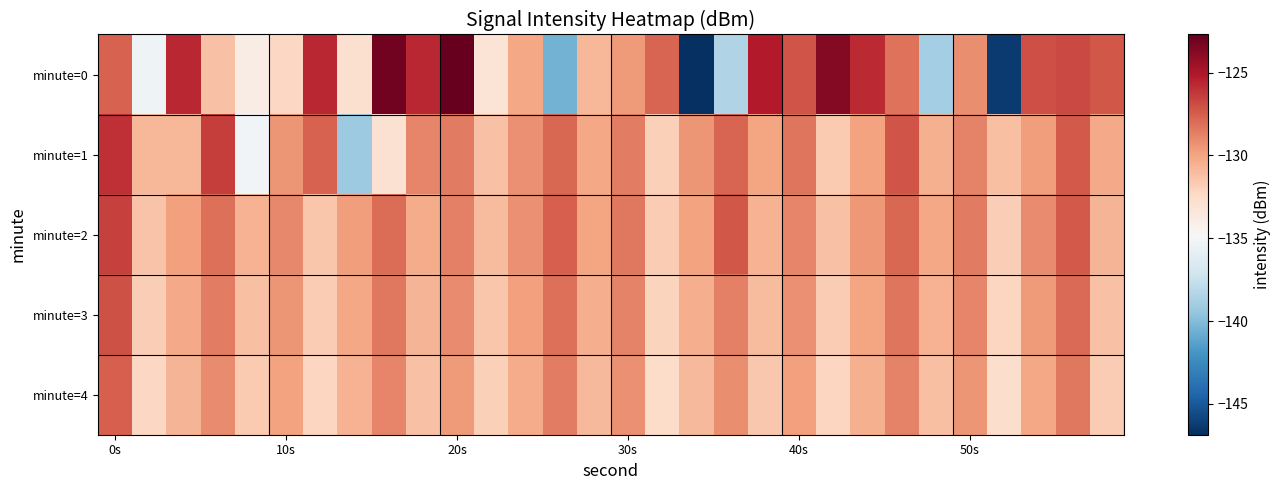

How many categories are shown in the chart?

30